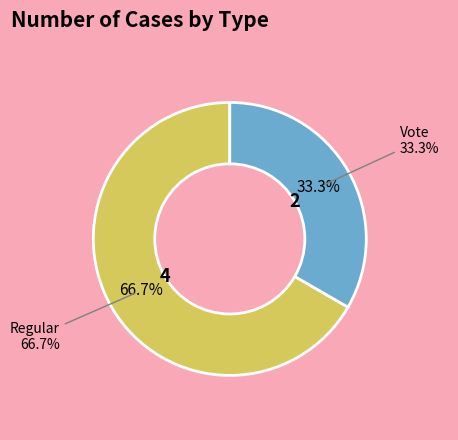

Is Regular the majority of the pie?

Yes